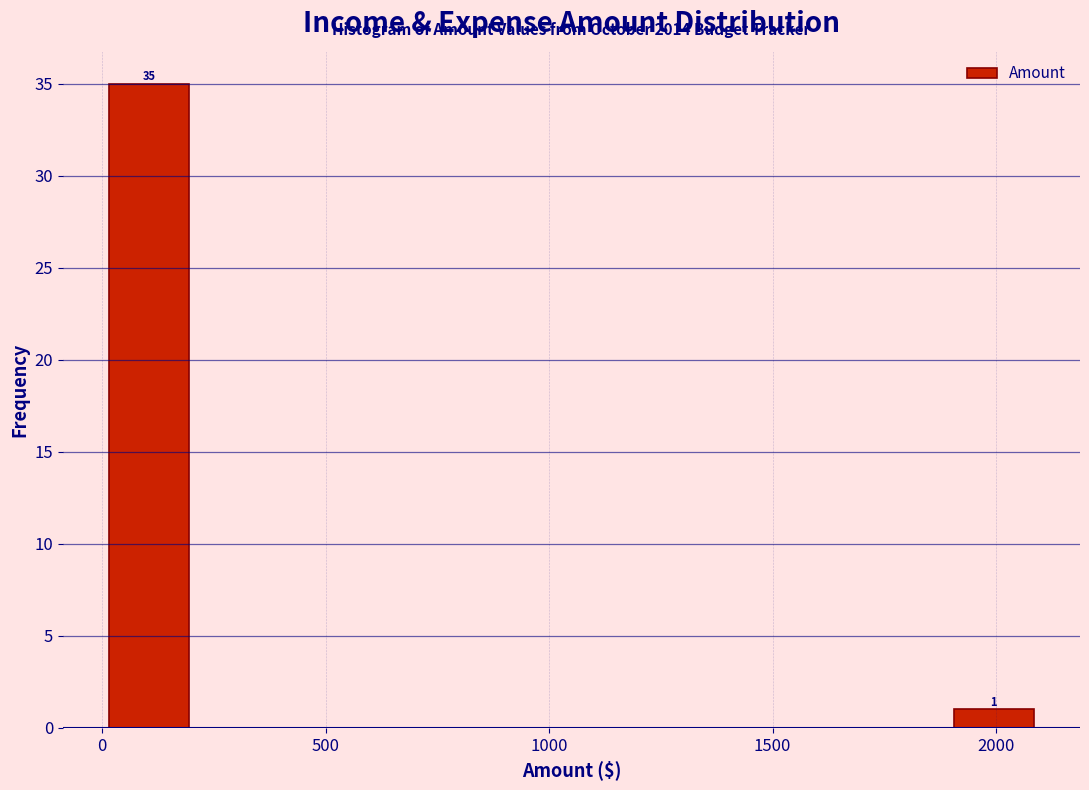

Over which range of the x-axis is the bar tallest?

0 to 210